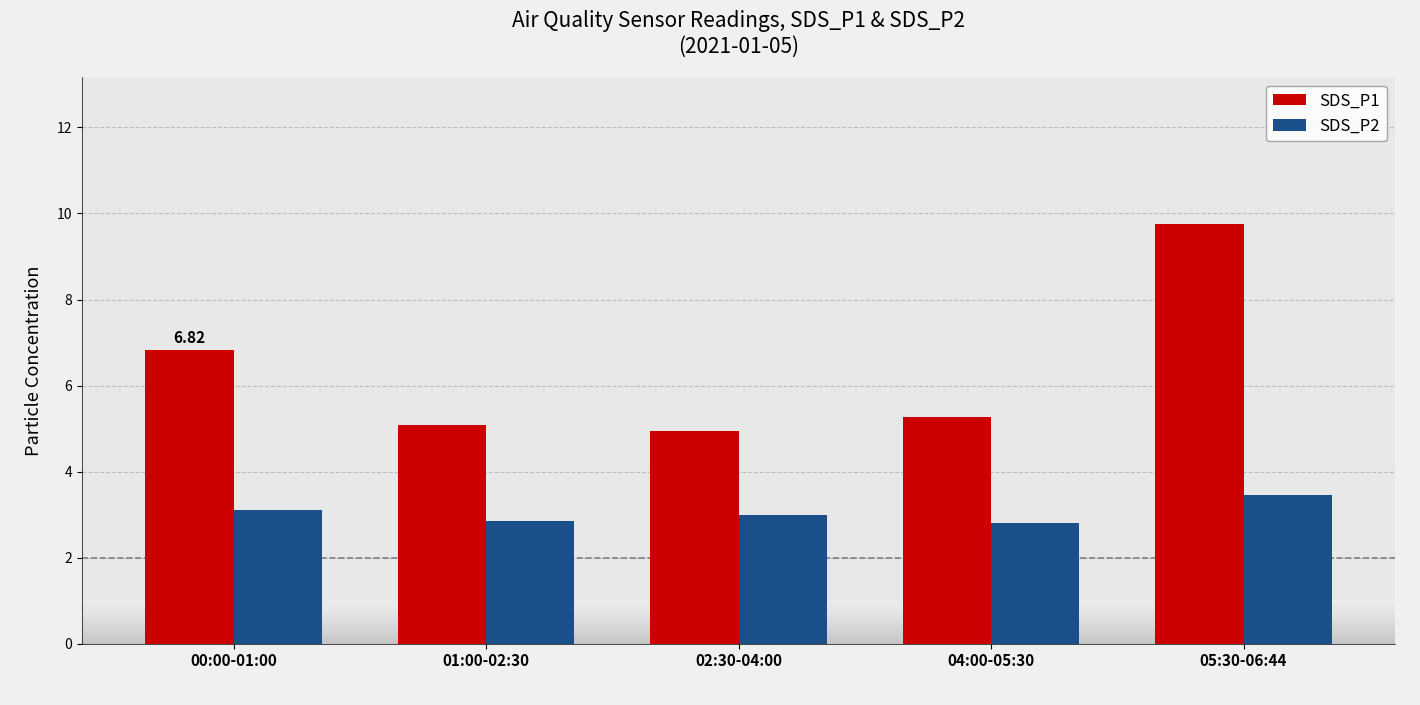

Rank the categories by SDS_P1 value from highest to lowest.

05:30-06:44, 00:00-01:00, 04:00-05:30, 01:00-02:30, 02:30-04:00